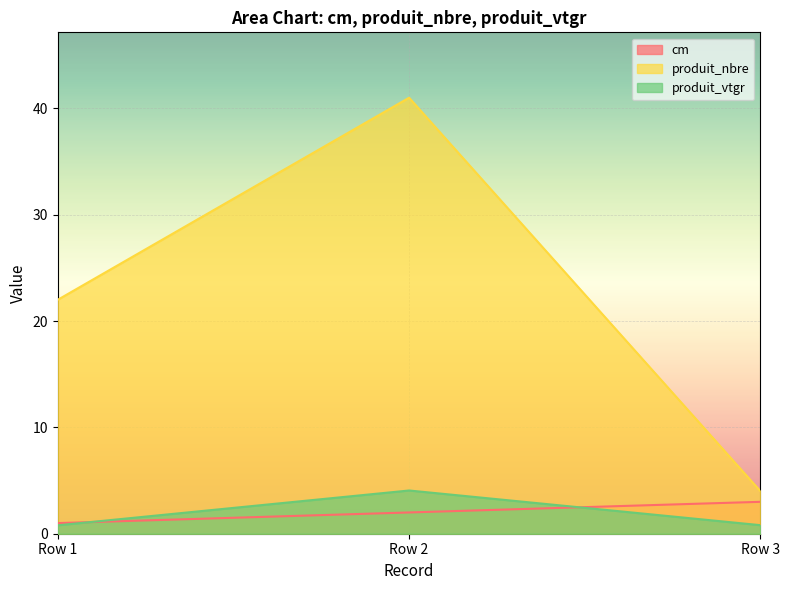

How many lines are shown in the chart?

3